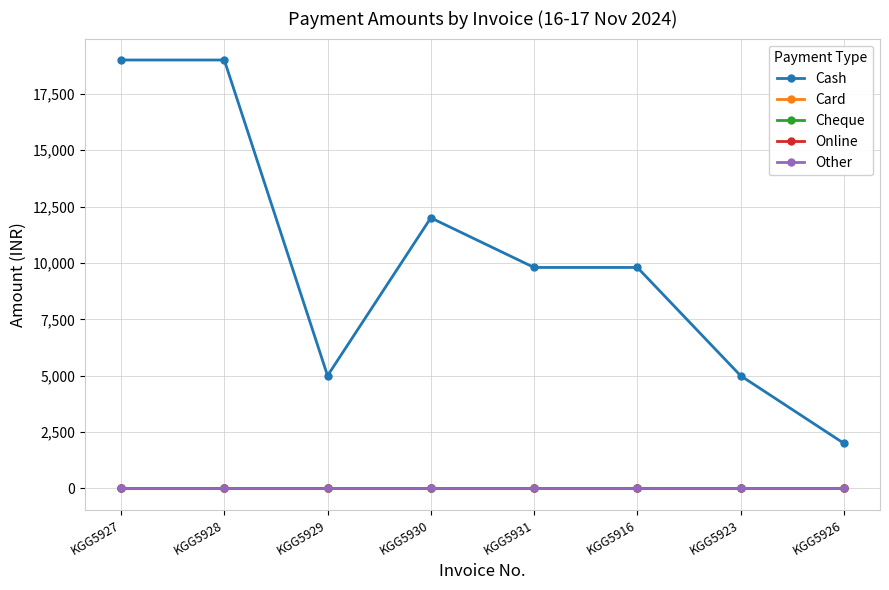

True or false: Online and Cash intersect in this chart.

False